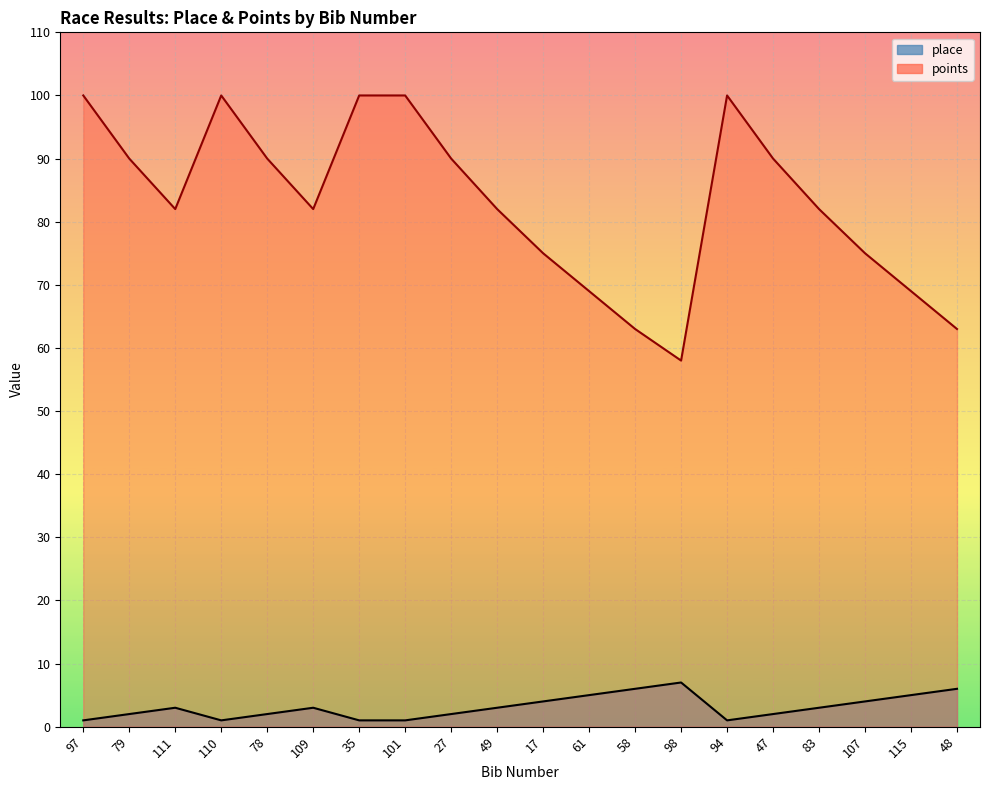

Reading left to right, transcribe all the data shown in this chart.

place: 1	2	3	1	2	3	1	1	2	3	4	5	6	7	1	2	3	4	5	6
points: 100	90	82	100	90	82	100	100	90	82	75	69	63	58	100	90	82	75	69	63